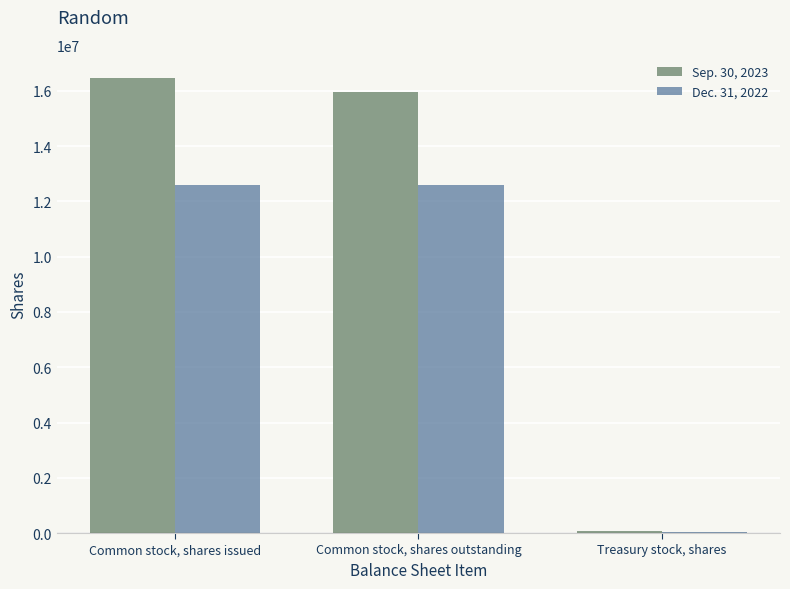

True or false: Sep. 30, 2023 has a value of 16482771 at Common stock, shares issued.

True